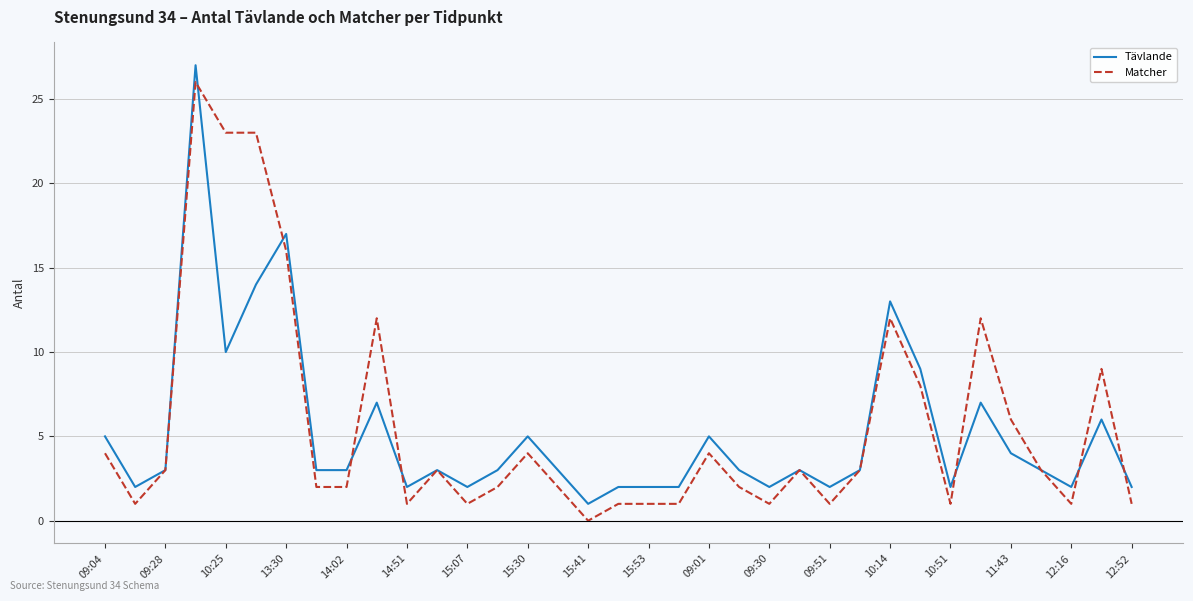

What is the maximum value for Matcher?

26